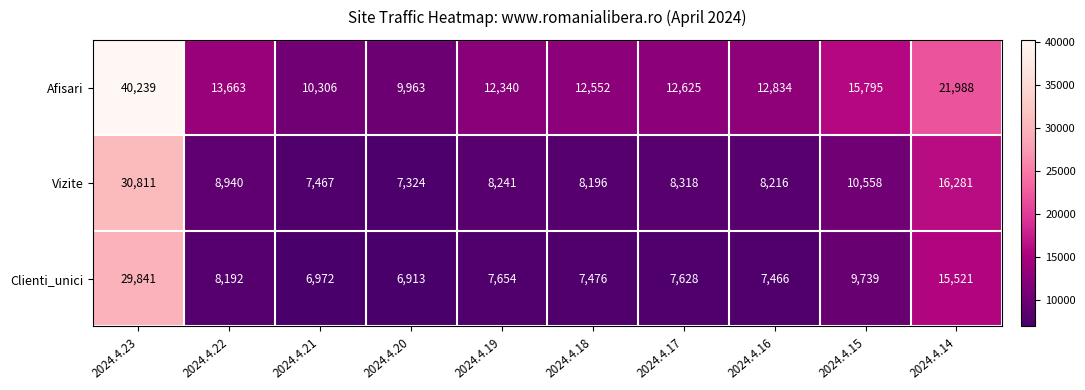

Reading left to right, transcribe all the data shown in this chart.

Afisari: 2024.4.23=40239	2024.4.22=13663	2024.4.21=10306	2024.4.20=9963	2024.4.19=12340	2024.4.18=12552	2024.4.17=12625	2024.4.16=12834	2024.4.15=15795	2024.4.14=21988
Vizite: 2024.4.23=30811	2024.4.22=8940	2024.4.21=7467	2024.4.20=7324	2024.4.19=8241	2024.4.18=8196	2024.4.17=8318	2024.4.16=8216	2024.4.15=10558	2024.4.14=16281
Clienti_unici: 2024.4.23=29841	2024.4.22=8192	2024.4.21=6972	2024.4.20=6913	2024.4.19=7654	2024.4.18=7476	2024.4.17=7628	2024.4.16=7466	2024.4.15=9739	2024.4.14=15521